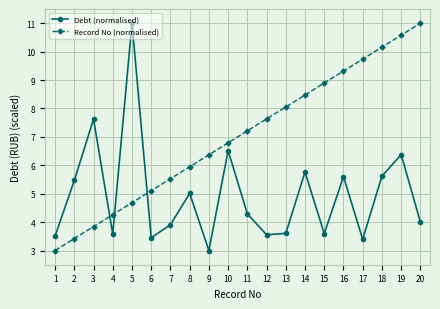

List the series in order of their overall mean, highest first.

Record No (normalised), Debt (normalised)